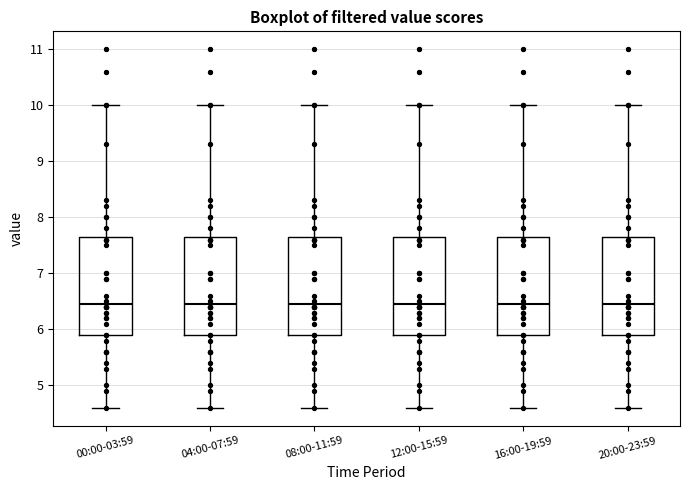

Reading left to right, read every box against the y-axis: the position of its median line, the range the box covers, and the ends of its whiskers. The values are not printed on the chart, so give them approximately, as read against the axis.

00:00-03:59: median 6.5, box 5.9 to 7.7, whiskers 4.6 to 10.0
04:00-07:59: median 6.5, box 5.9 to 7.7, whiskers 4.6 to 10.0
08:00-11:59: median 6.5, box 5.9 to 7.7, whiskers 4.6 to 10.0
12:00-15:59: median 6.5, box 5.9 to 7.7, whiskers 4.6 to 10.0
16:00-19:59: median 6.5, box 5.9 to 7.7, whiskers 4.6 to 10.0
20:00-23:59: median 6.5, box 5.9 to 7.7, whiskers 4.6 to 10.0